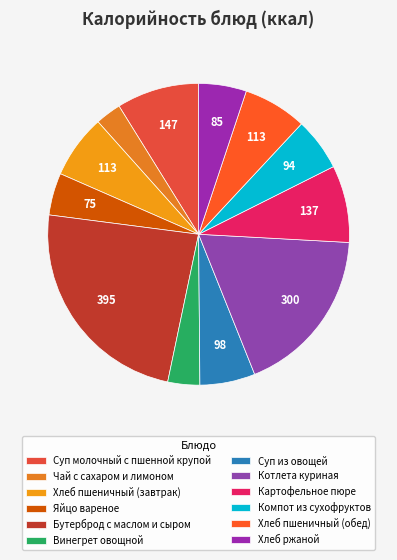

To the nearest percent, what is the average slice percentage?

8%